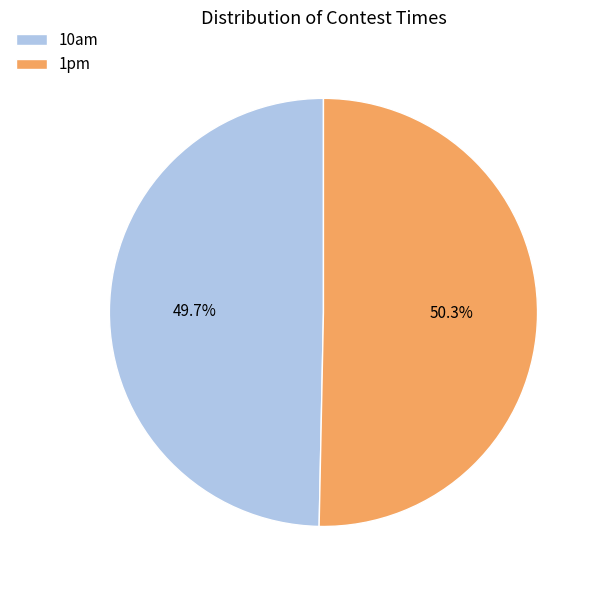

Is it true that 1pm is 50% of the pie?

True